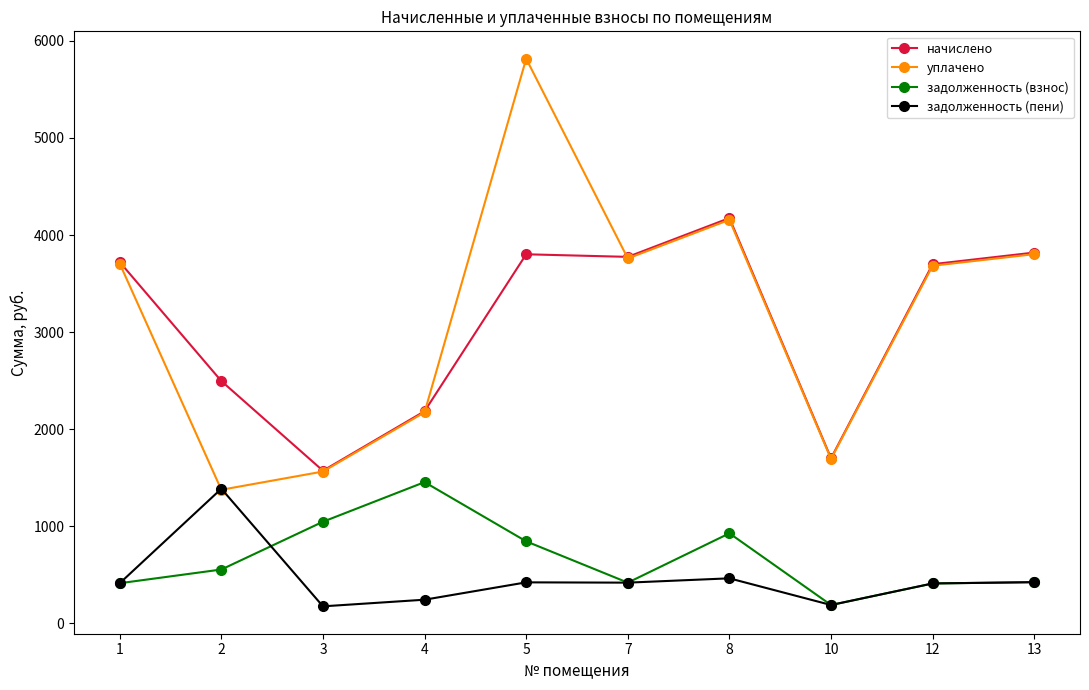

How many lines are shown in the chart?

4